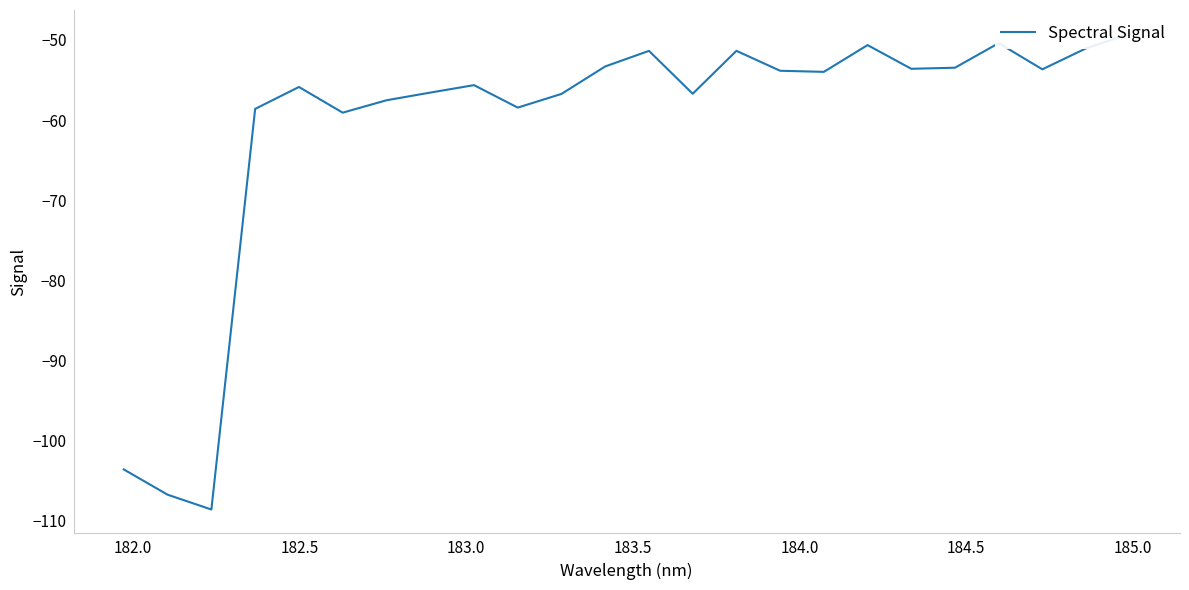

What is the average value?

-60.8